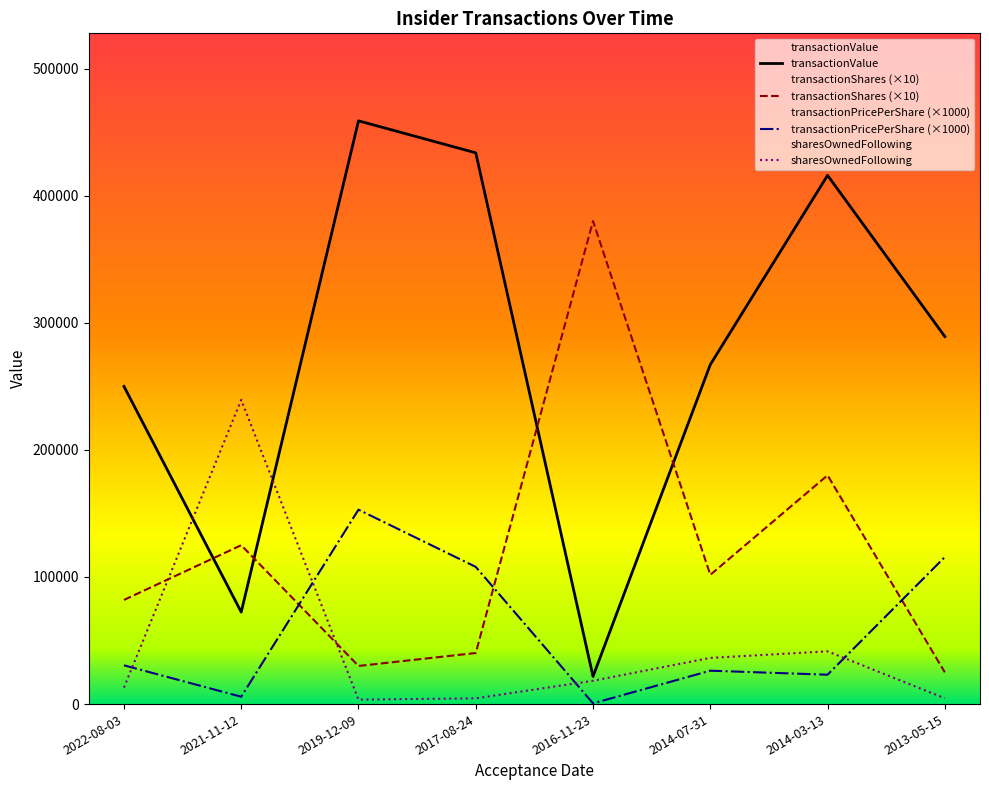

What is the minimum value for transactionShares (×10)?

25000.0